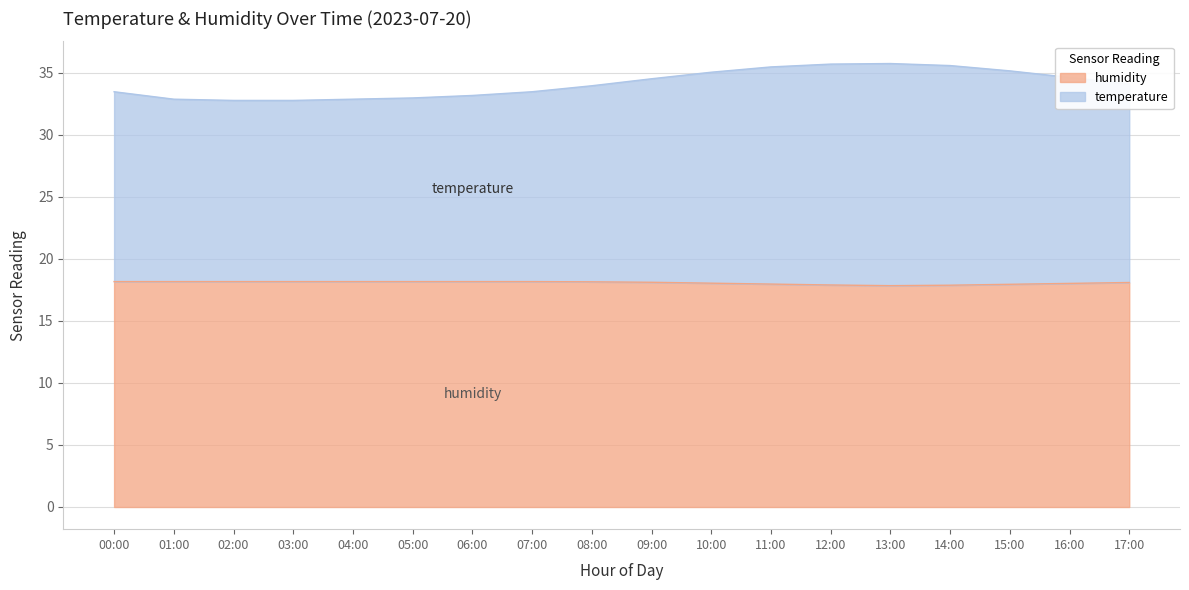

What is the label of the 18th point from the right?

00:00